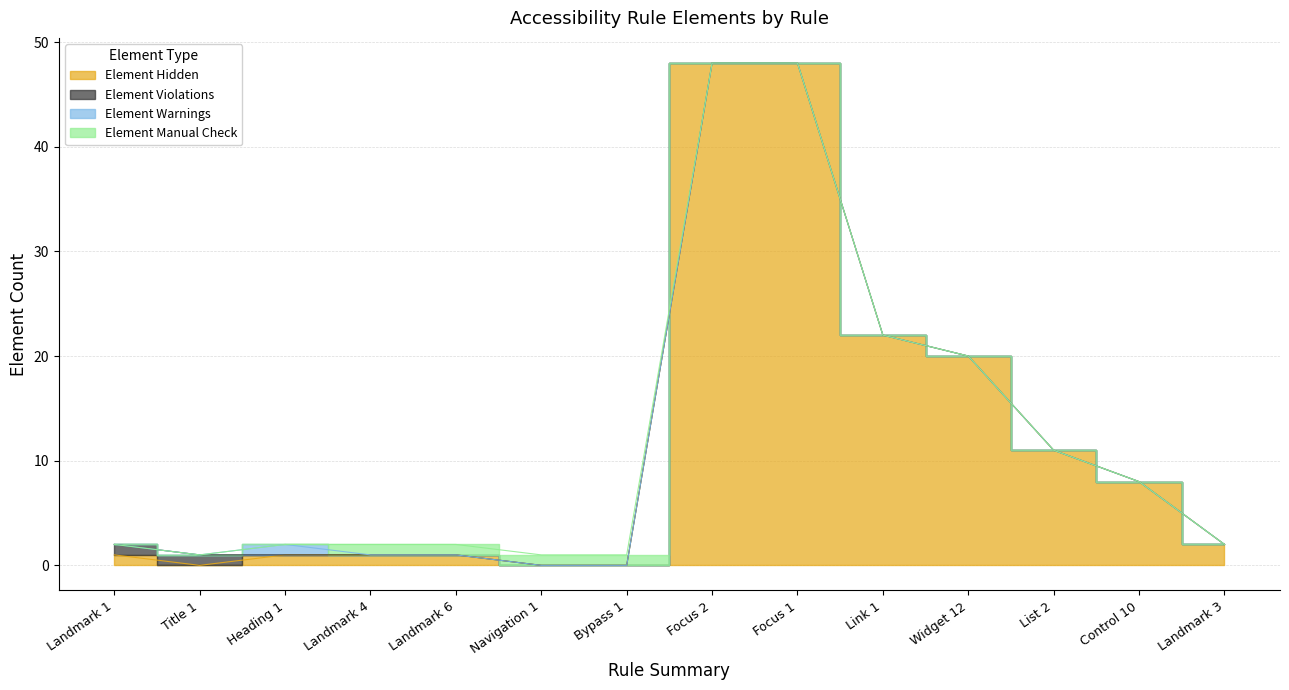

Reading right to left, what are all the values shown in this chart?

Element Hidden: Landmark 3=2	Control 10=8	List 2=11	Widget 12=20	Link 1=22	Focus 1=48	Focus 2=48	Bypass 1=0	Navigation 1=0	Landmark 6=1	Landmark 4=1	Heading 1=1	Title 1=0	Landmark 1=1
Element Violations: Landmark 3=0	Control 10=0	List 2=0	Widget 12=0	Link 1=0	Focus 1=0	Focus 2=0	Bypass 1=0	Navigation 1=0	Landmark 6=0	Landmark 4=0	Heading 1=0	Title 1=1	Landmark 1=1
Element Warnings: Landmark 3=0	Control 10=0	List 2=0	Widget 12=0	Link 1=0	Focus 1=0	Focus 2=0	Bypass 1=0	Navigation 1=0	Landmark 6=0	Landmark 4=0	Heading 1=1	Title 1=0	Landmark 1=0
Element Manual Check: Landmark 3=0	Control 10=0	List 2=0	Widget 12=0	Link 1=0	Focus 1=0	Focus 2=0	Bypass 1=1	Navigation 1=1	Landmark 6=1	Landmark 4=1	Heading 1=0	Title 1=0	Landmark 1=0